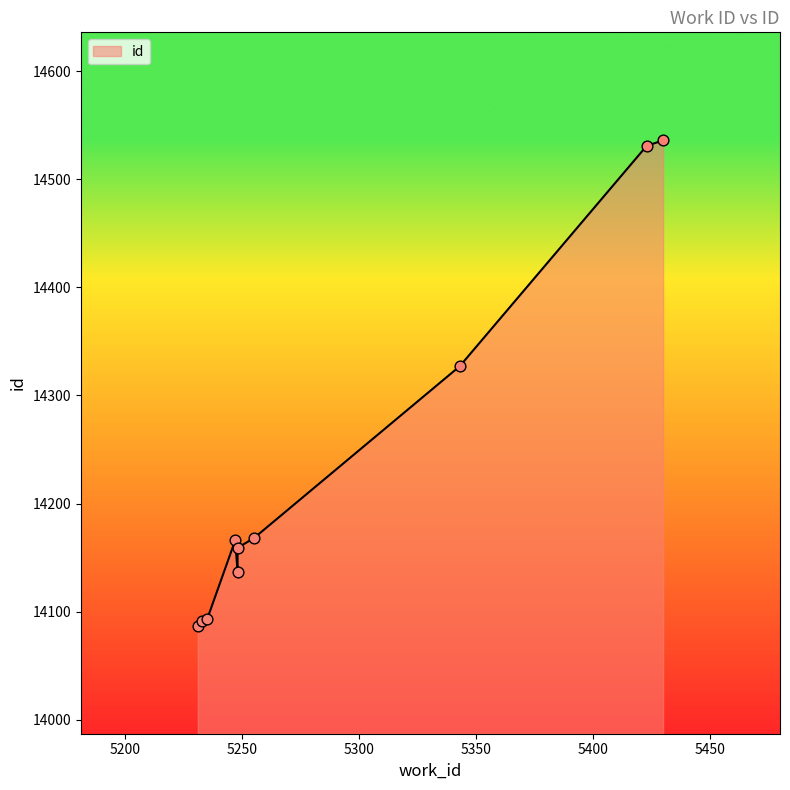

Between 5247 and 5231, which is larger?

5247